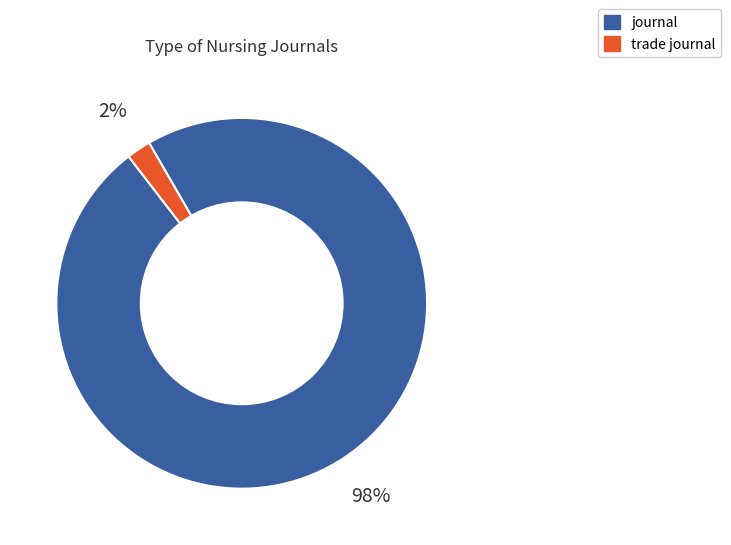

Between trade journal and journal, which is larger?

journal